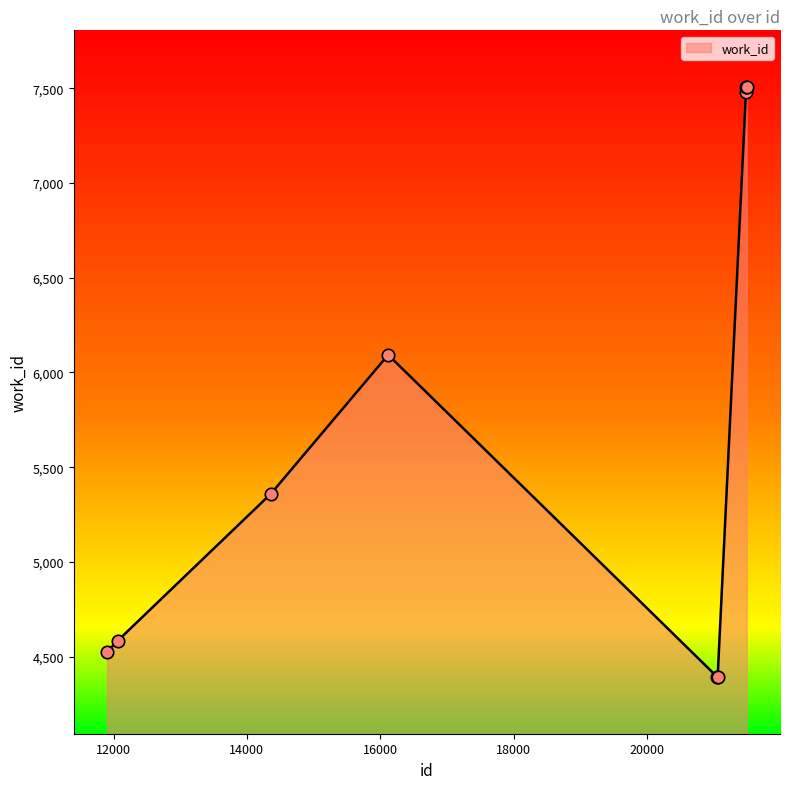

What is the greatest value displayed?

7506